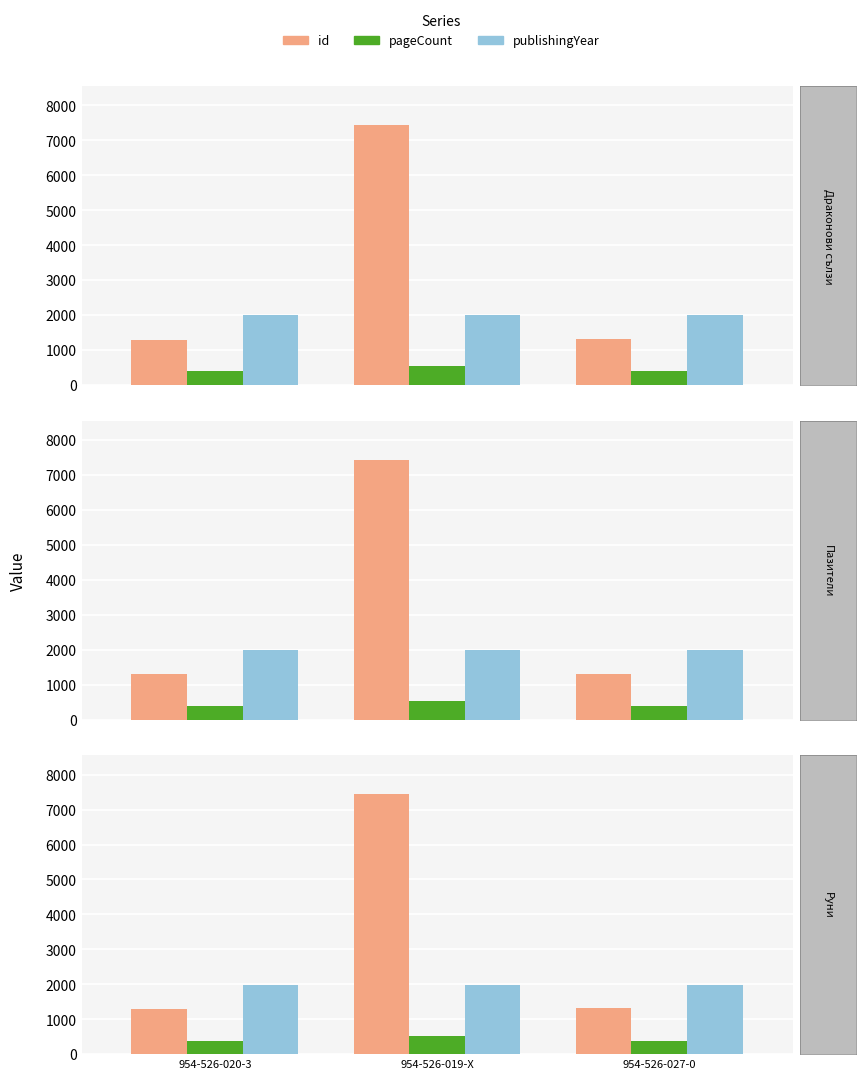

At how many categories does at least one series exceed 3887?

1